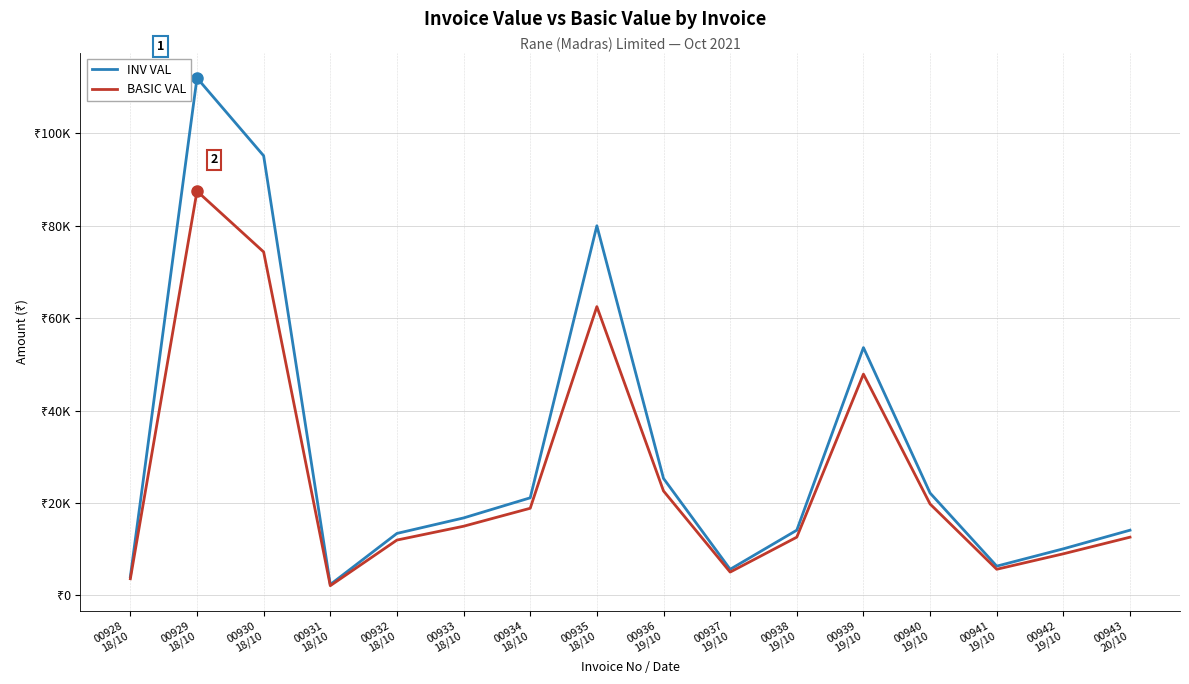

What is the average value of the INV VAL series?

31012.1